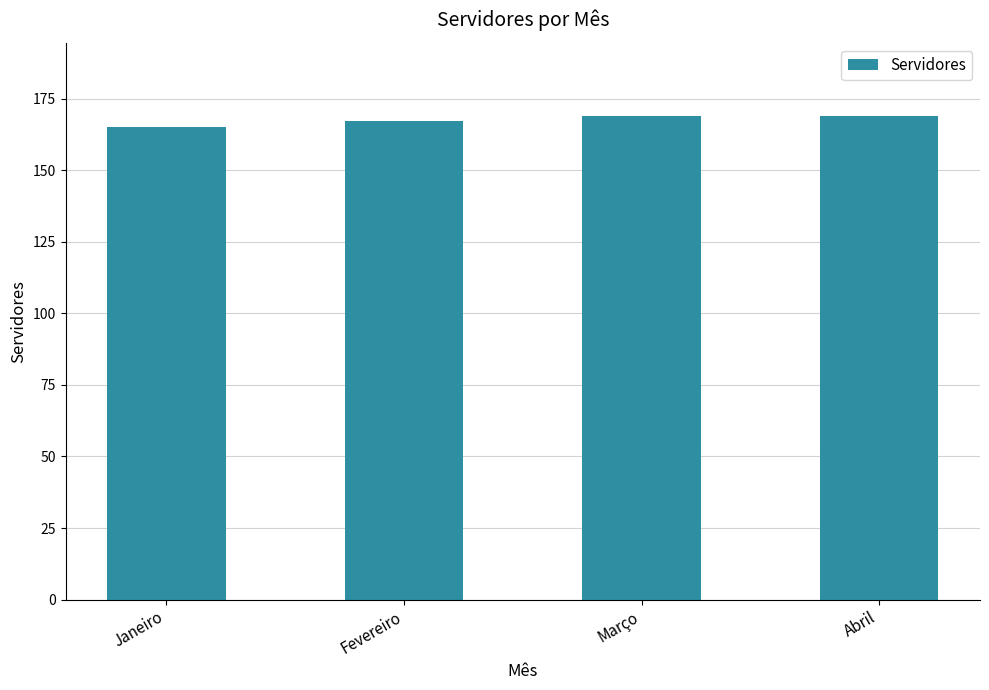

How many categories are shown in the chart?

4